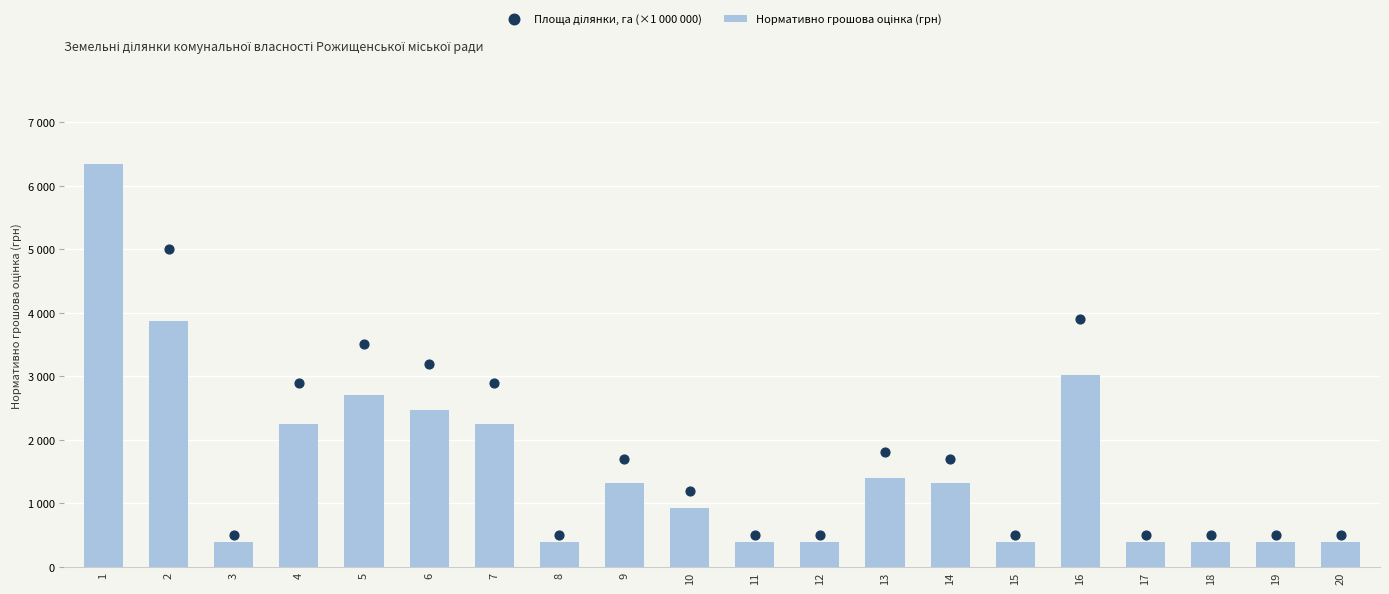

At how many categories does at least one series exceed 5704?

1